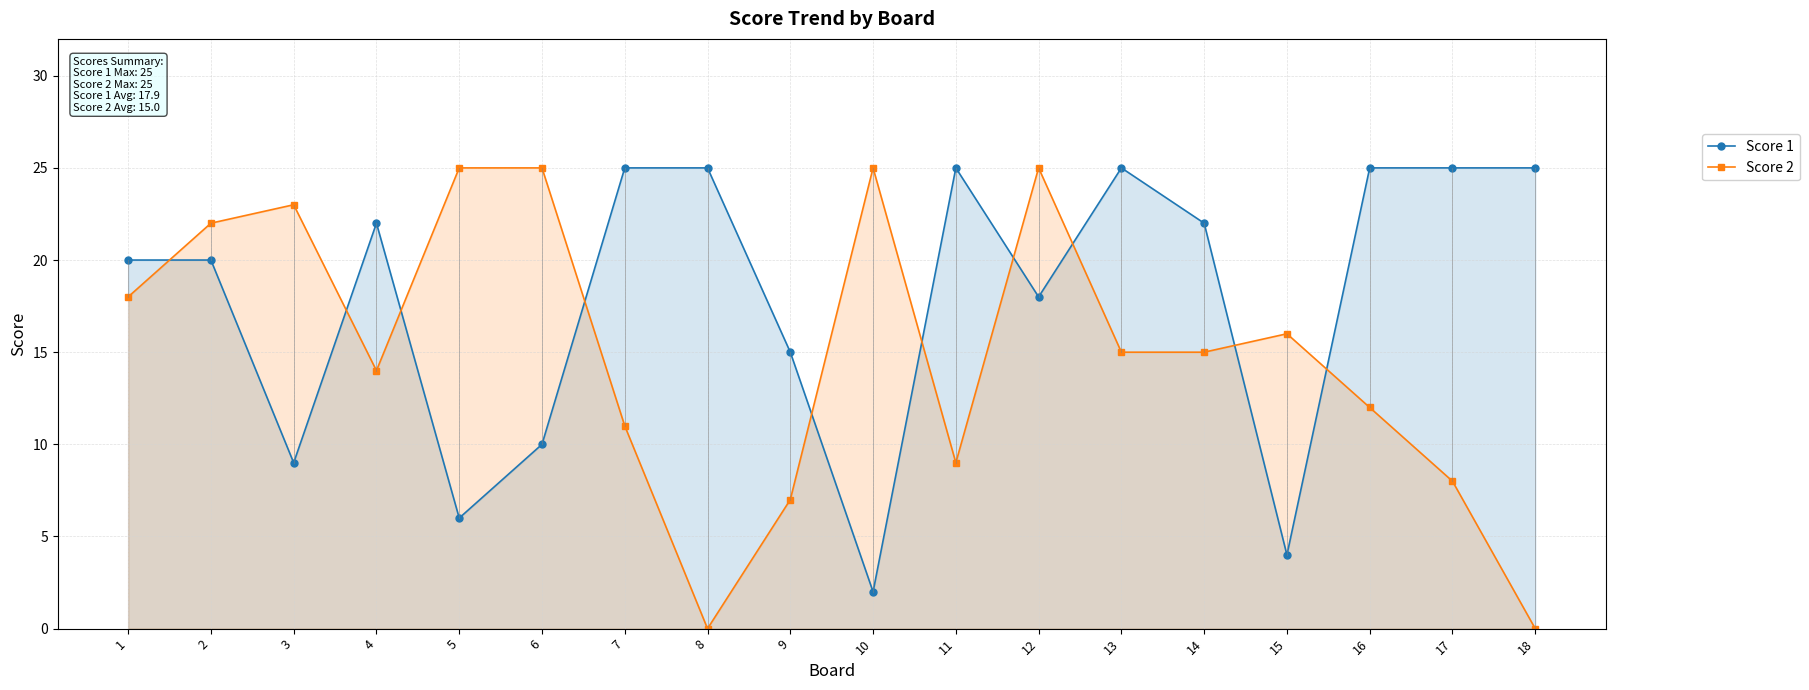

How many lines are shown in the chart?

2